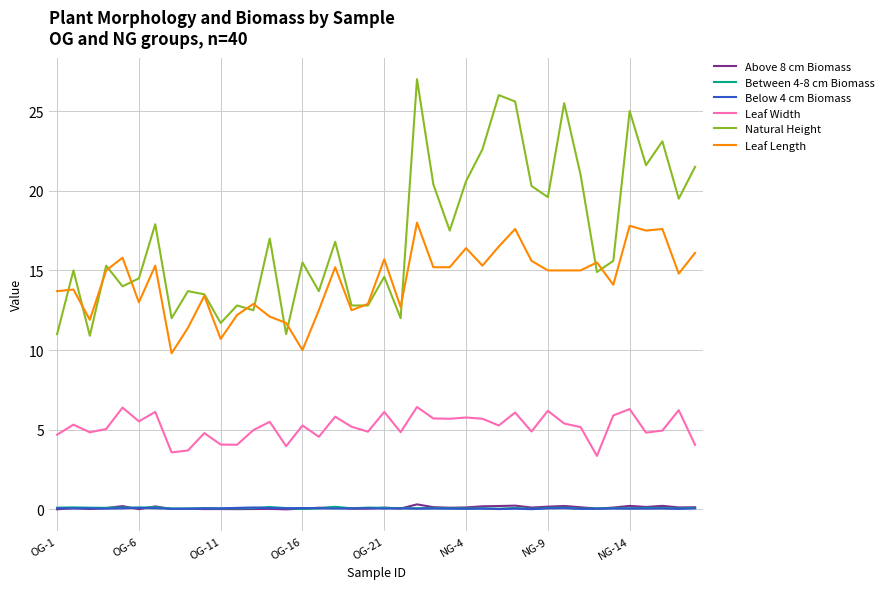

How many lines are shown in the chart?

6